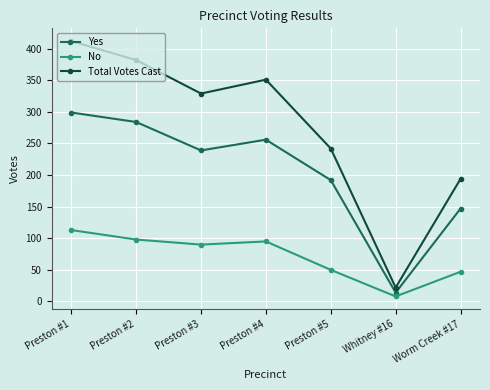

Between Preston #5 and Whitney #16, which series saw the biggest shift?

Total Votes Cast